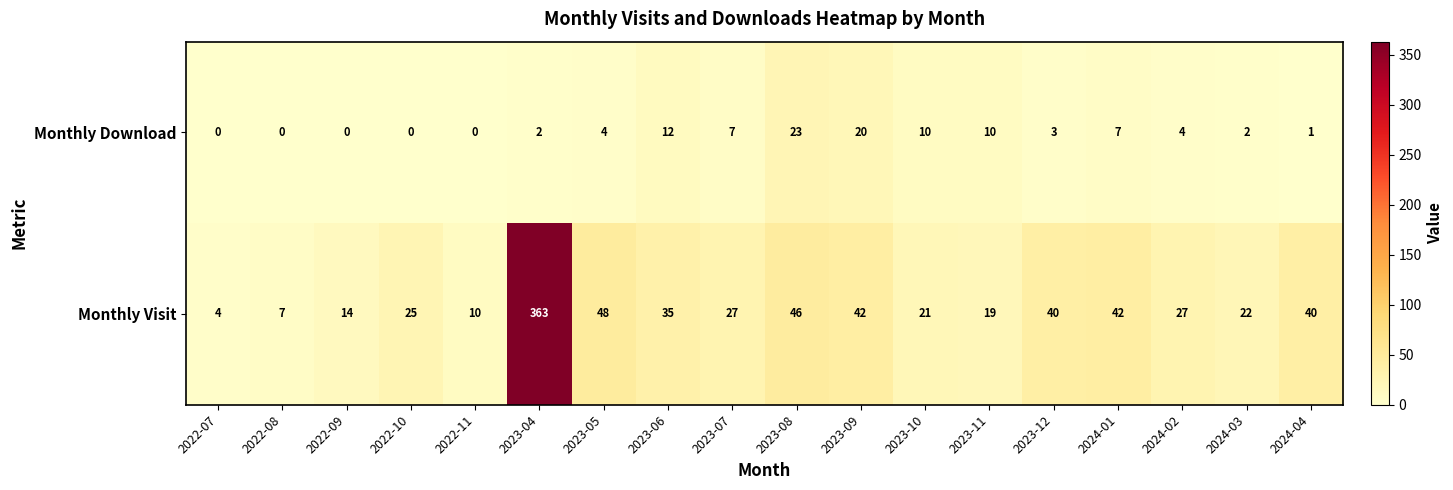

What is the total value across all series at 2022-09?

14